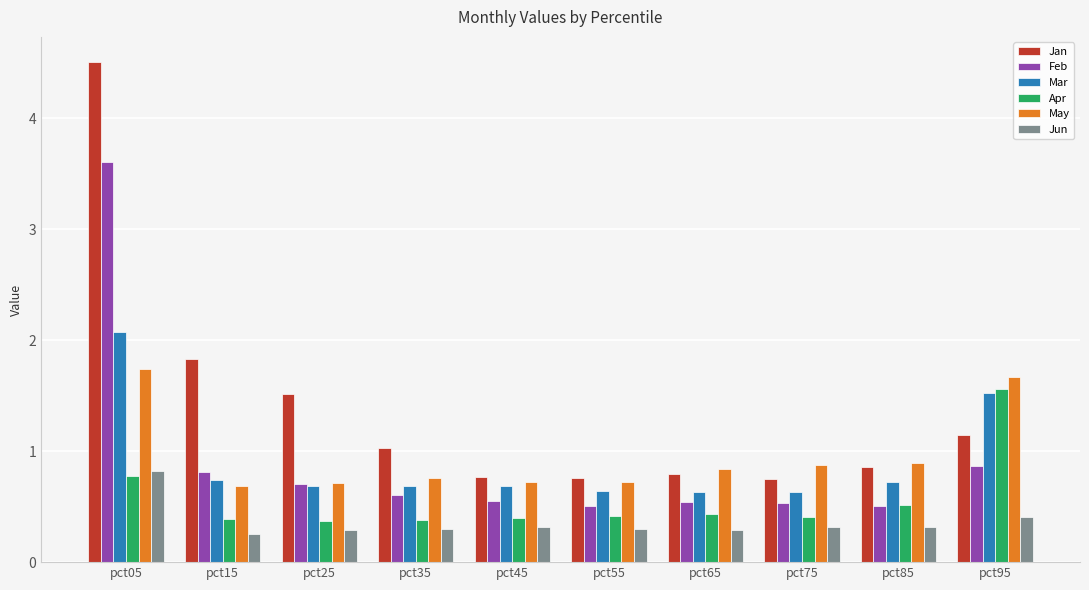

Read the Feb value at pct65.

0.5